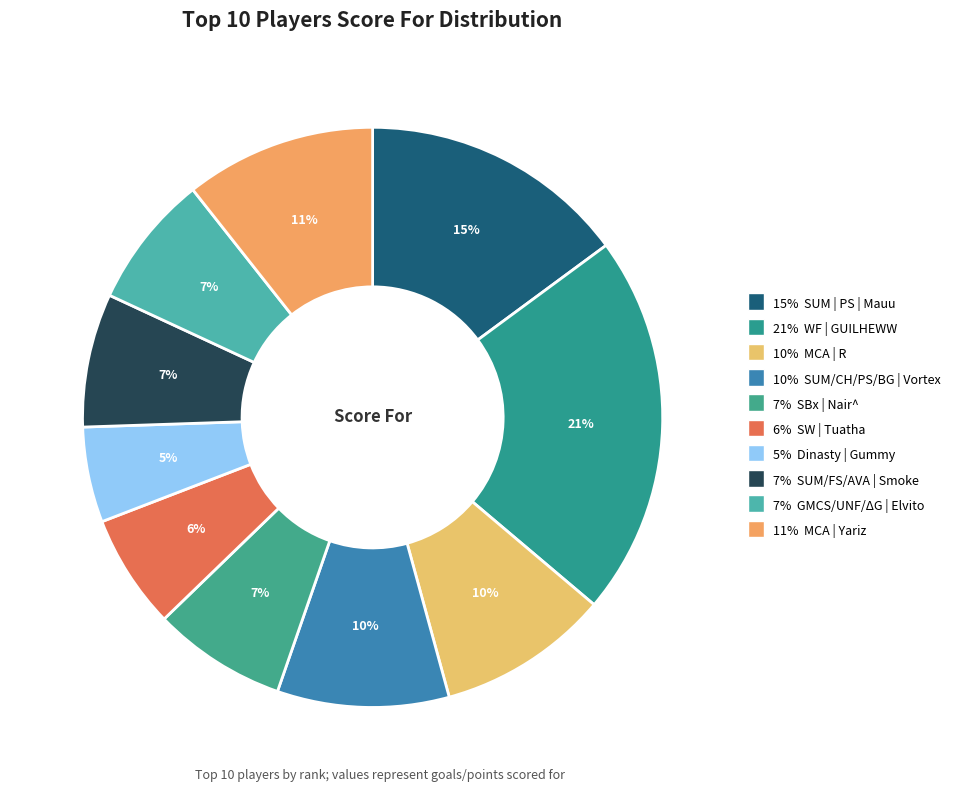

Which category has the smallest portion of the pie?

Dinasty | Gummy